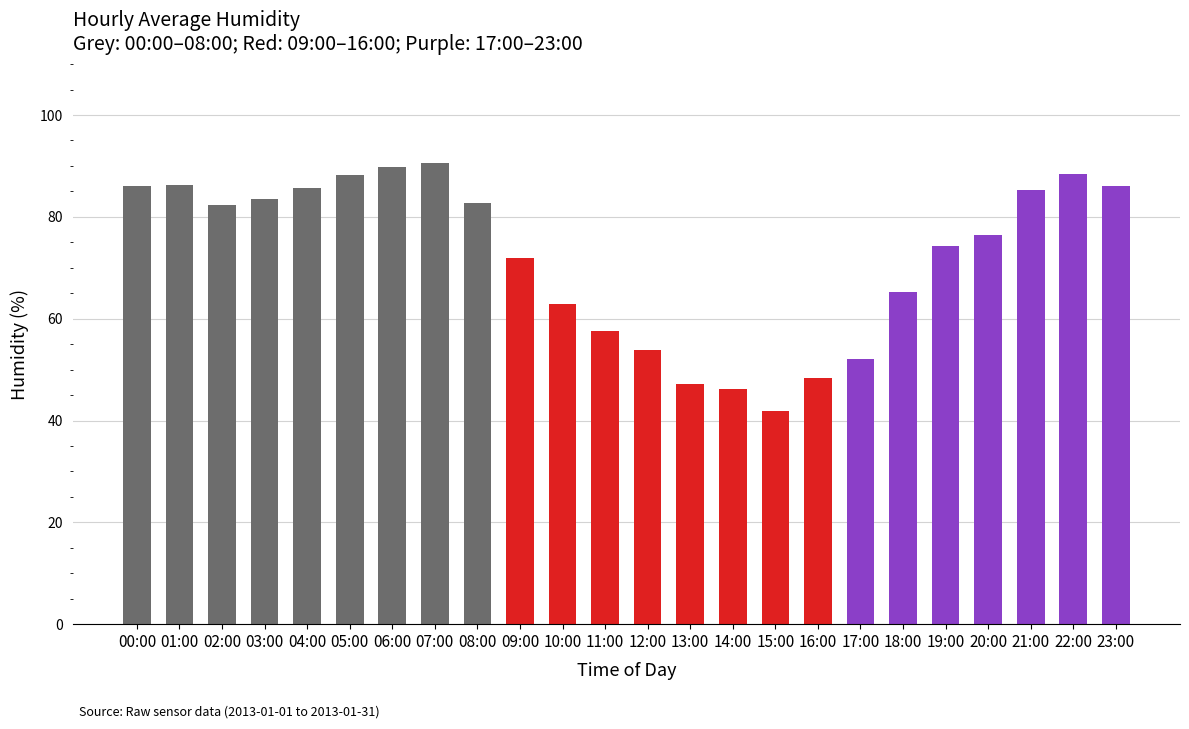

Where is the data nearest to the value 66?

18:00